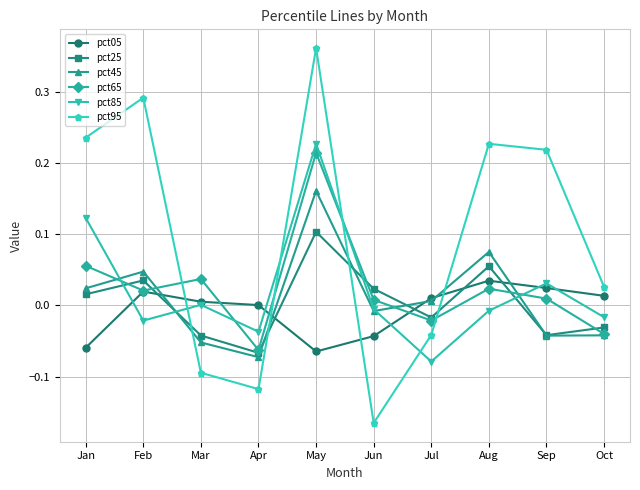

At which category does the chart reach its minimum across all series?

Jun